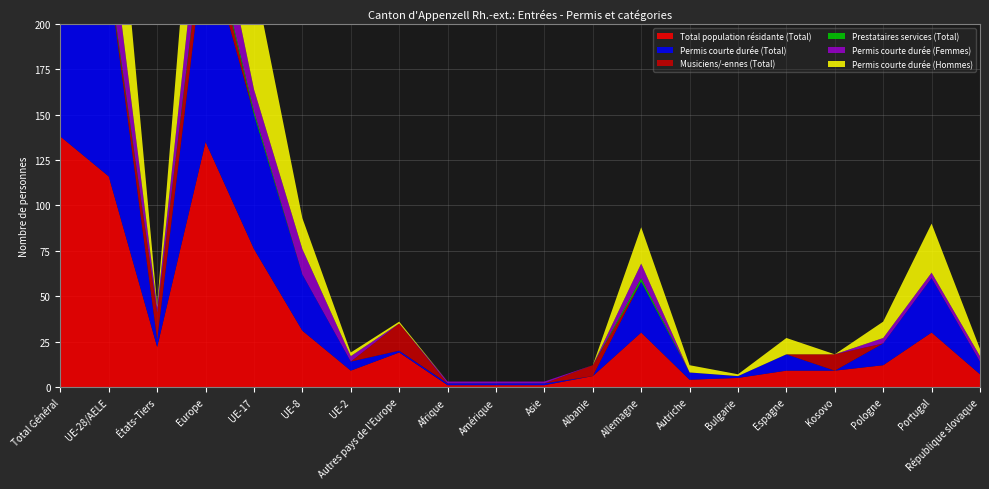

Reading right to left, list all the values displayed in this chart.

Total population résidante (Total): 7	30	12	9	9	5	4	30	6	1	1	1	19	9	31	76	135	22	116	138
Permis courte durée (Total): 7	30	12	0	9	1	4	28	0	1	1	1	1	5	31	74	111	4	110	114
Musiciens/-ennes (Total): 0	0	0	9	0	0	0	0	6	0	0	0	15	0	0	0	15	15	0	15
Prestataires services (Total): 0	0	0	0	0	0	0	2	0	0	0	0	0	0	0	2	2	0	2	2
Permis courte durée (Femmes): 3	3	3	0	0	0	0	8	0	1	1	1	0	3	14	12	29	3	29	32
Permis courte durée (Hommes): 4	27	9	0	9	1	4	20	0	0	0	0	1	2	17	62	82	1	81	82